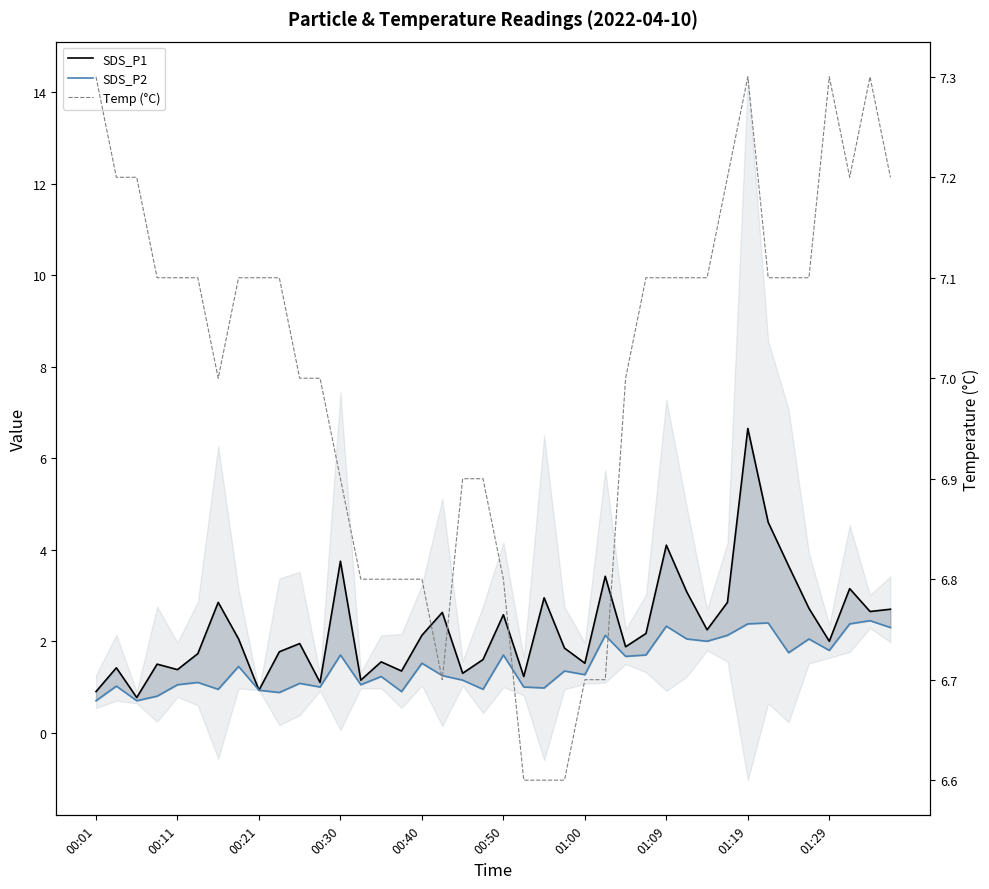

The value of SDS_P1 at 01:29 is 2.8. True or false?

False